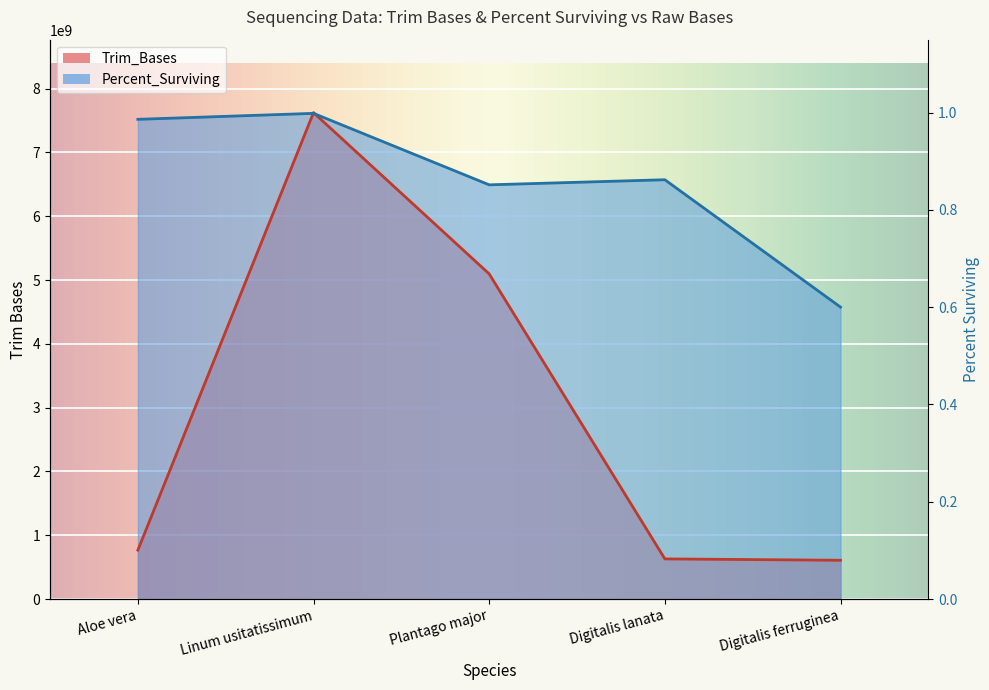

At which category is the sum across all series the highest?

Linum usitatissimum